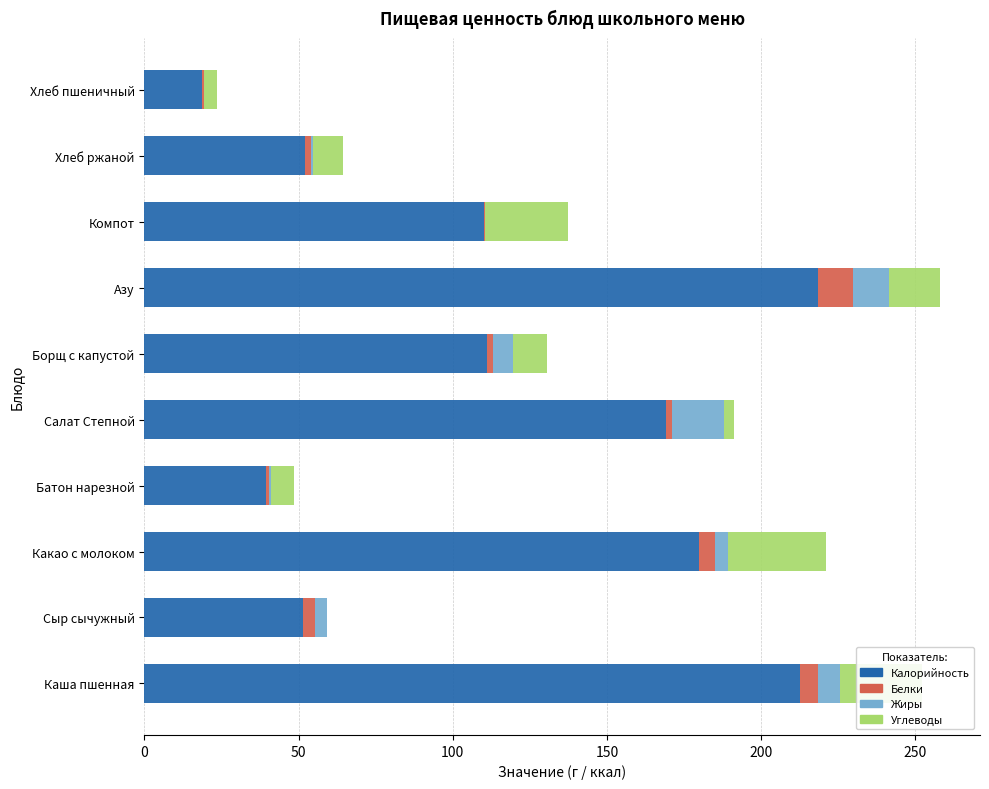

What is the maximum value for Калорийность?

218.3